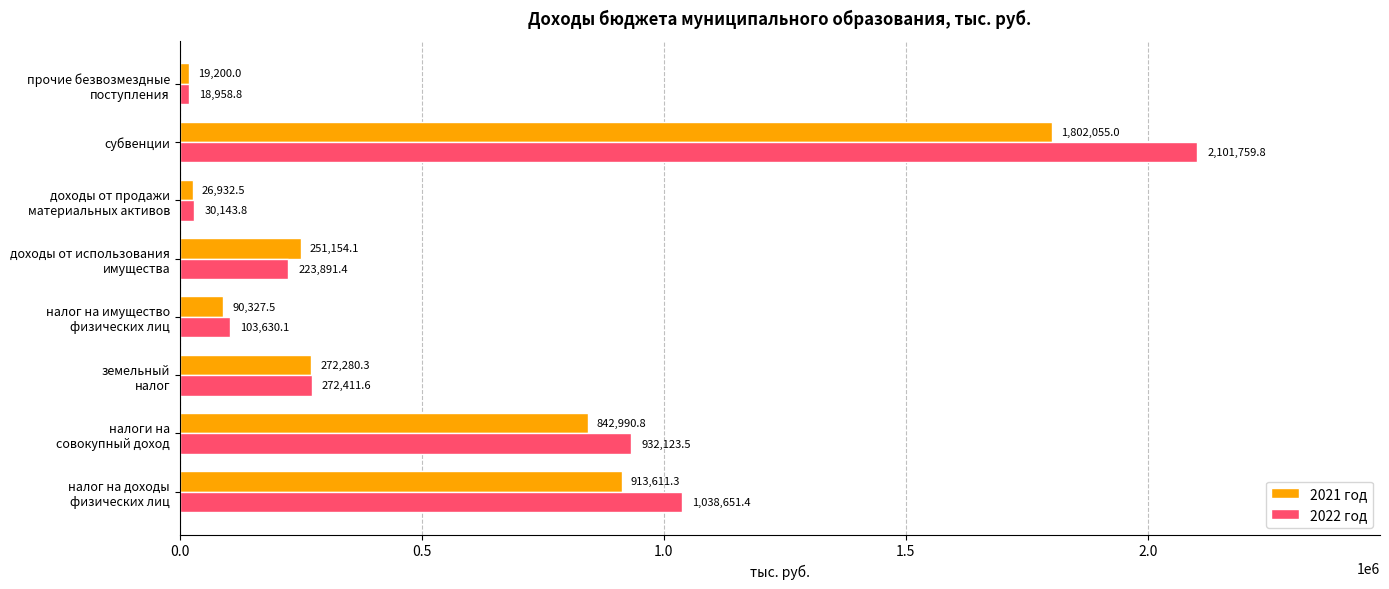

What is the total value across all series at субвенции?

3903814.8